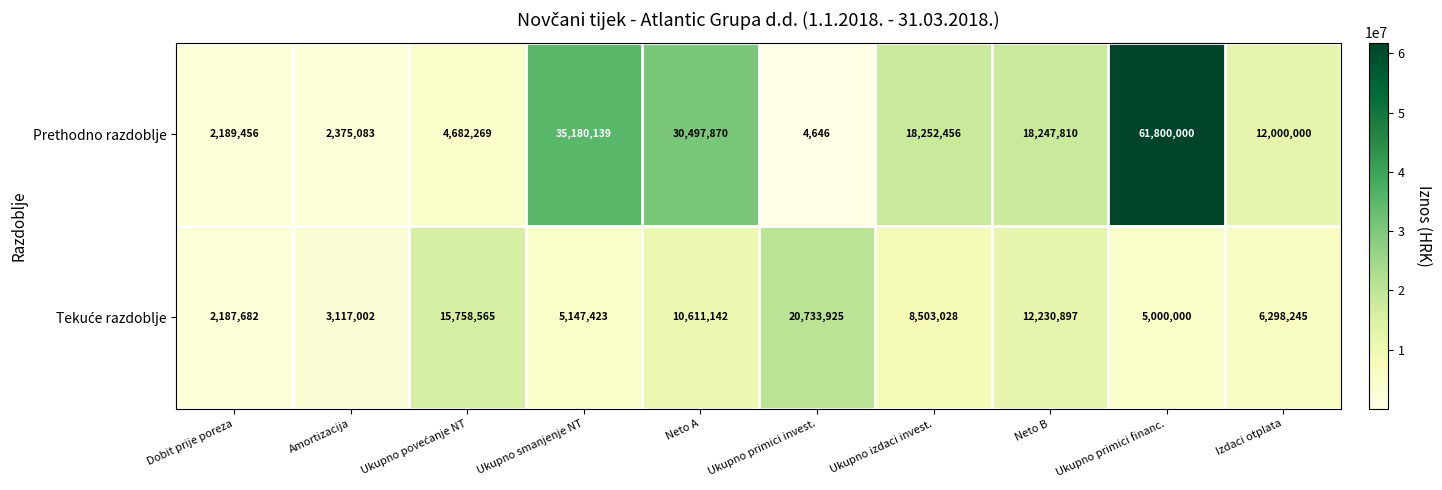

The Prethodno razdoblje series shows 41252475 at Neto A. True or false?

False